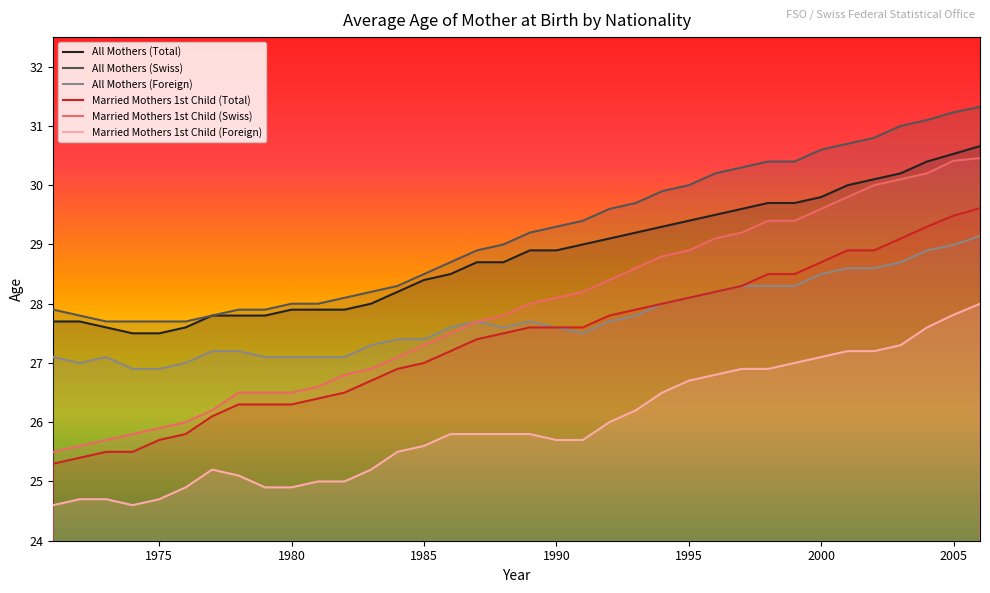

How many values in the Married Mothers 1st Child (Swiss) series are below 28?

18